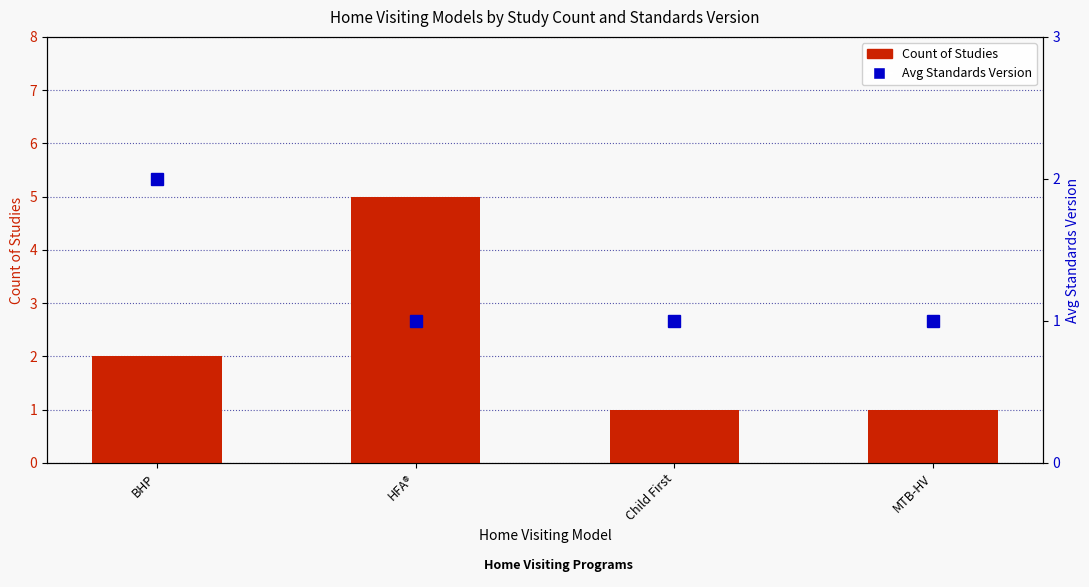

The value of Avg Standards Version at MTB-HV is 1. True or false?

True